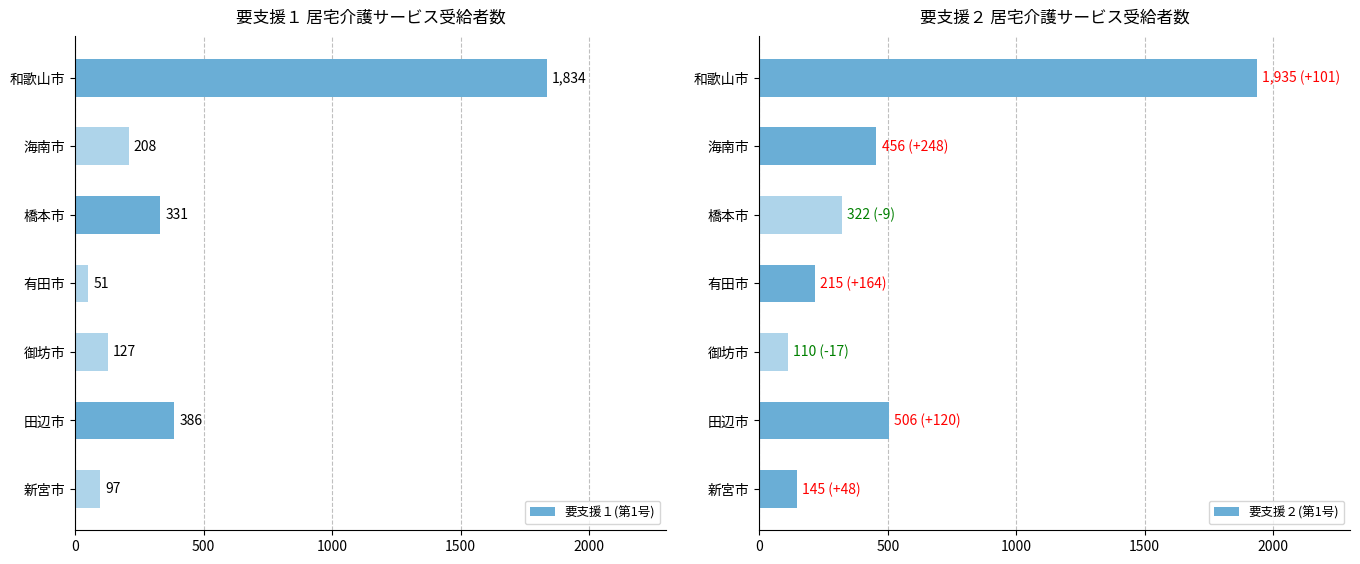

The 要支援１(第1号) series shows 208 at 海南市. True or false?

True